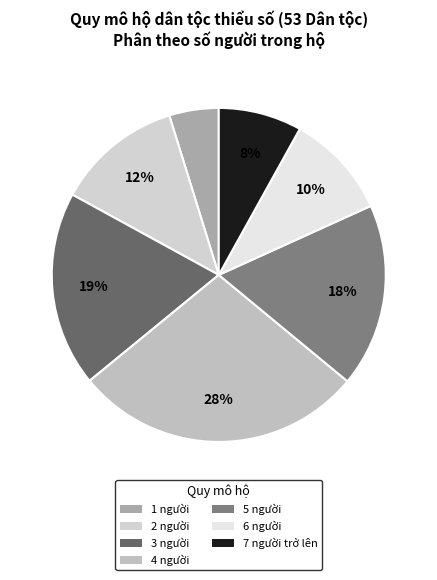

How many slices are in this pie chart?

7